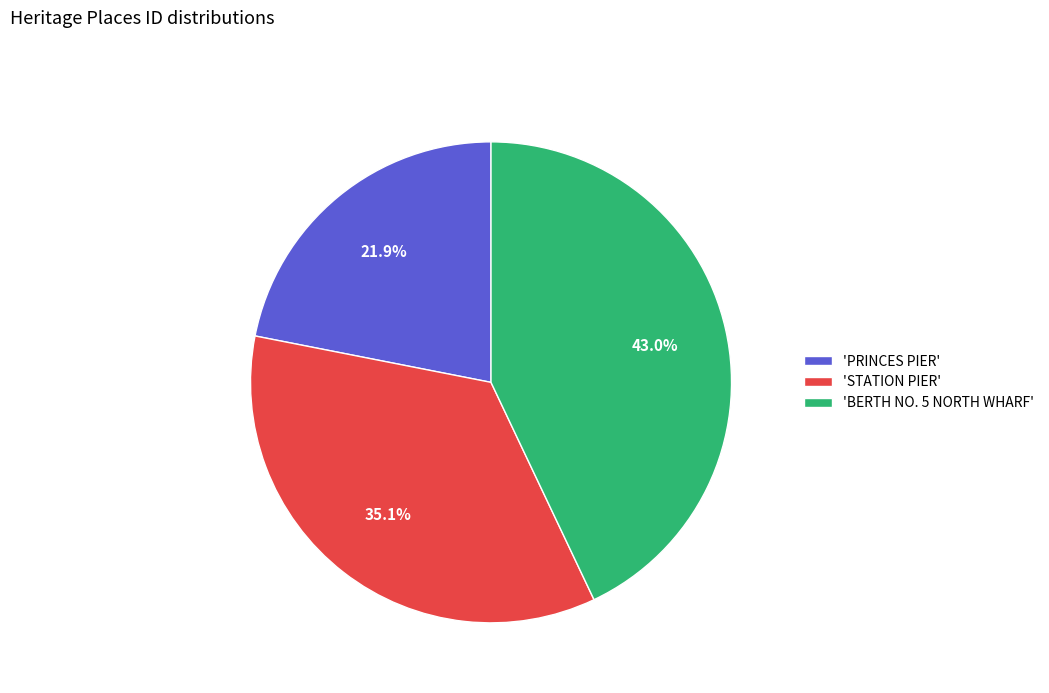

Between 'STATION PIER' and 'BERTH NO. 5 NORTH WHARF', which is larger?

'BERTH NO. 5 NORTH WHARF'